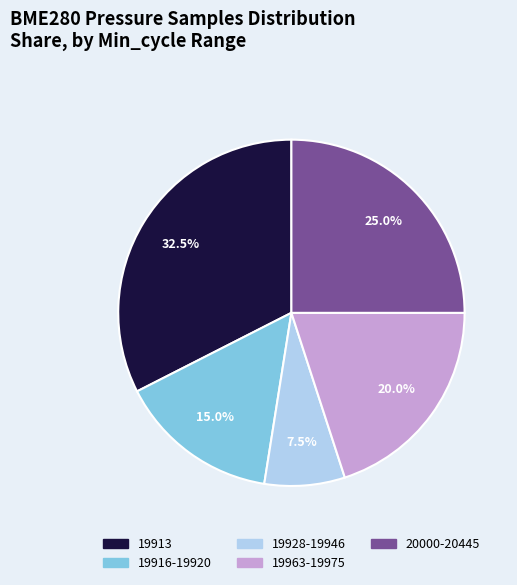

Is there any slice that represents more than half of the pie?

No